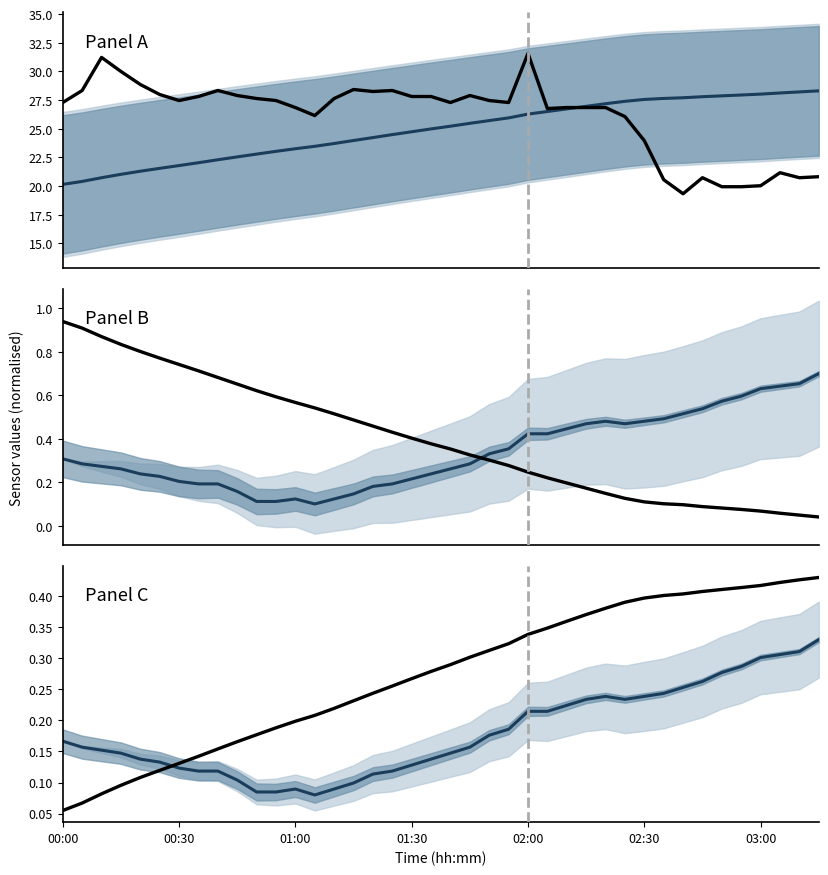

At which category is the sum across all series the highest?

02:00